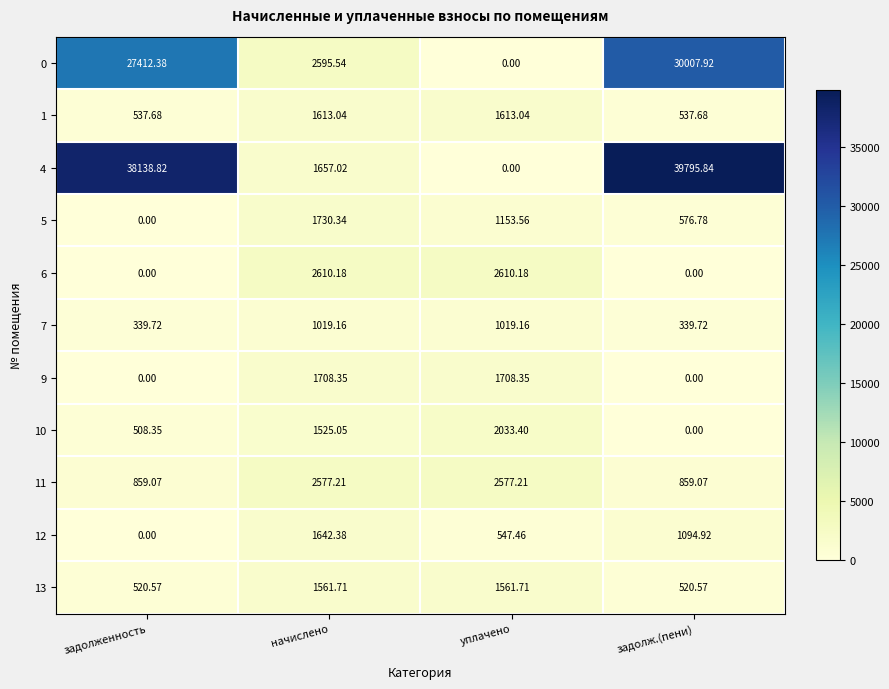

Which category has the highest value across all series?

задолж.(пени)